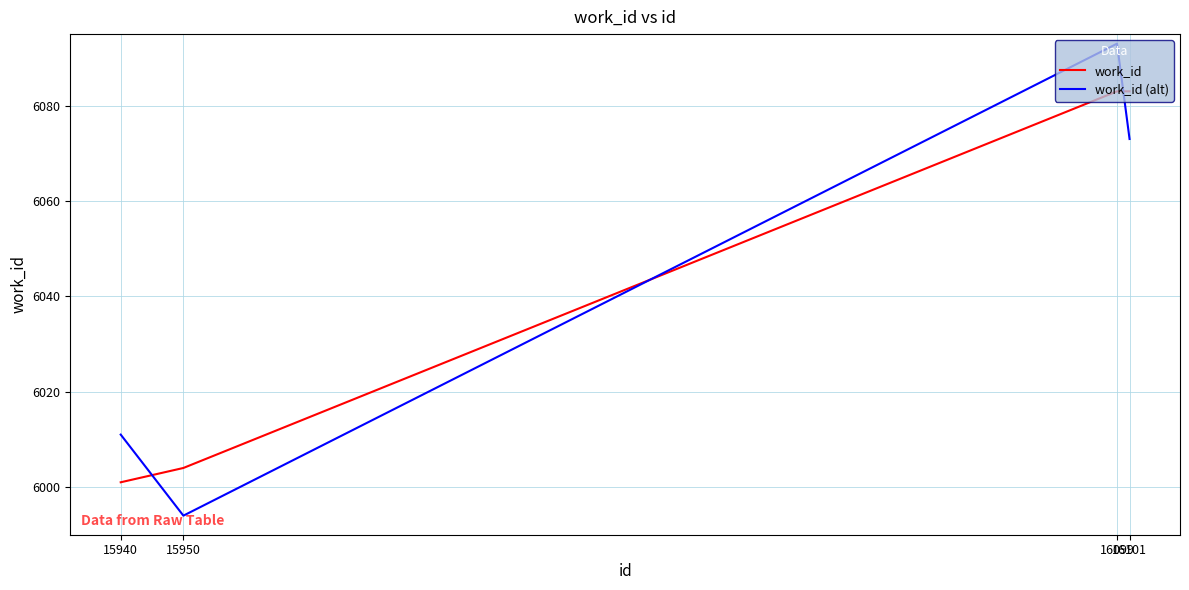

Where do work_id and work_id (alt) first cross each other?

15940 and 15950